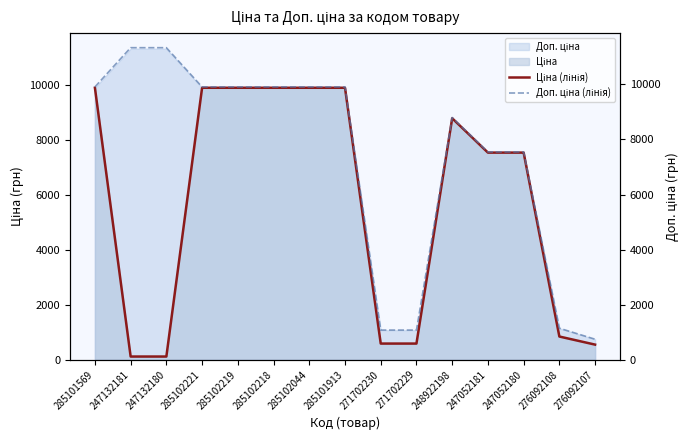

Between 285101913 and 247052180, which series saw the biggest shift?

Ціна (лінія)